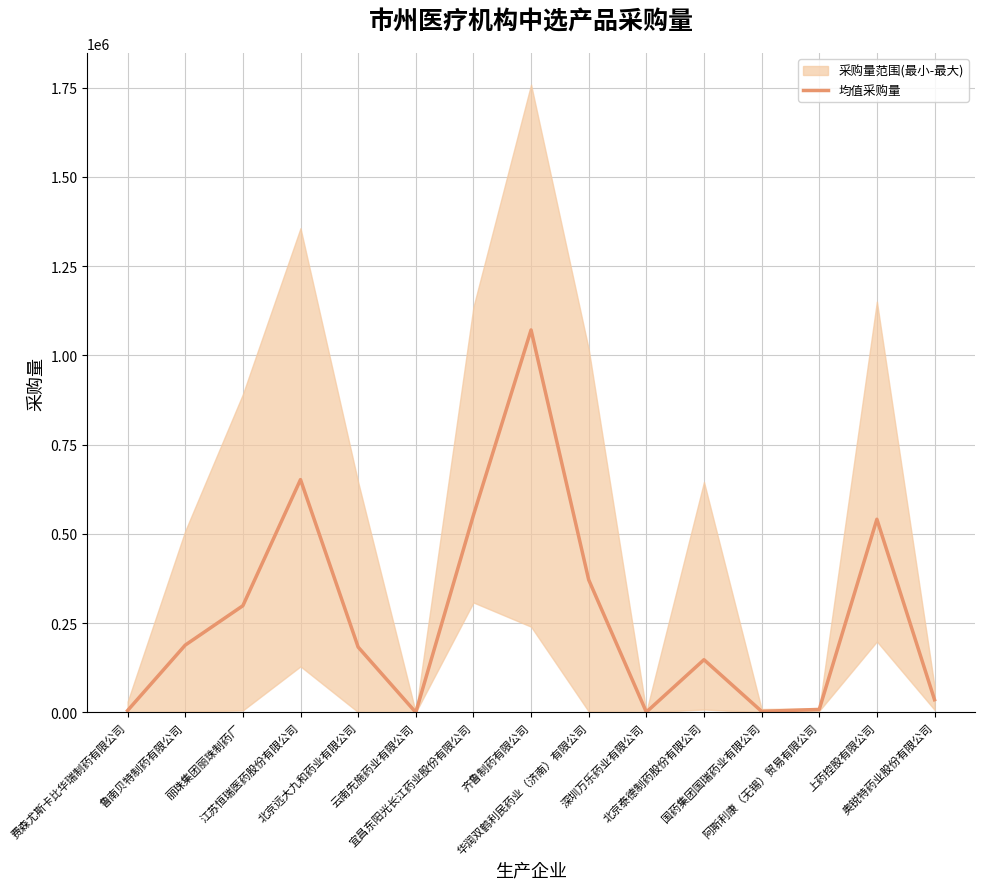

True or false: there are more than 1 points higher than both neighbors.

True